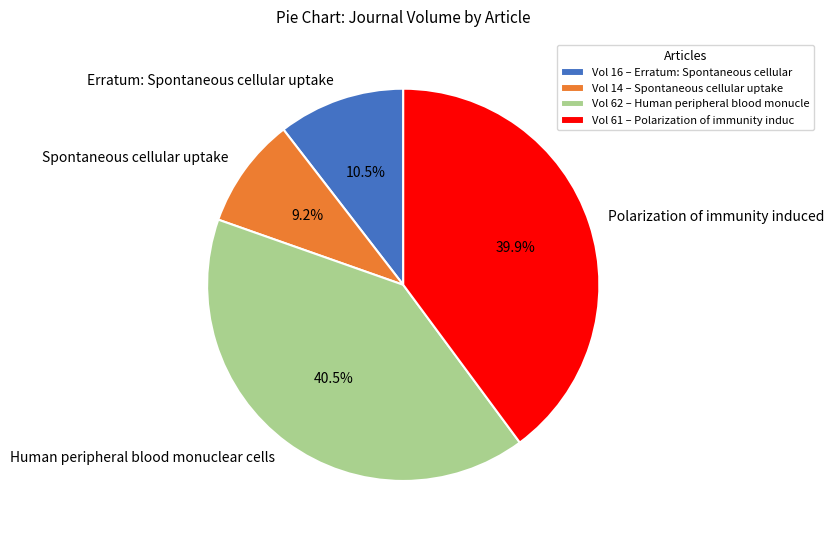

How many segments does this pie chart have?

4